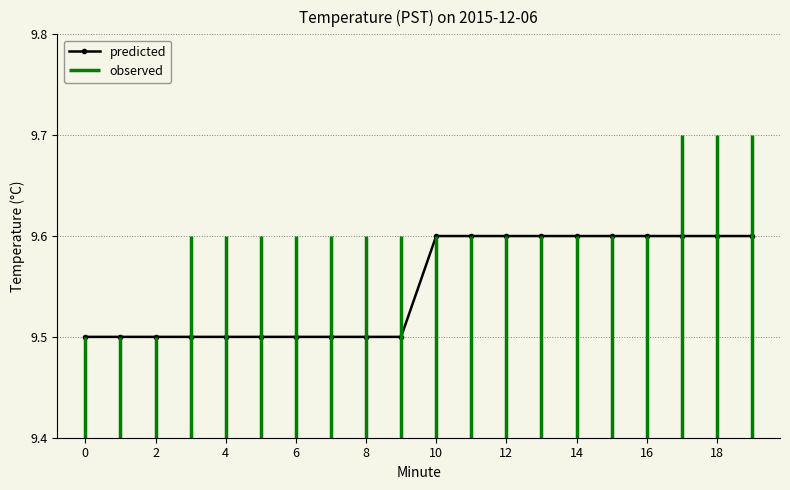

What is the value of the 15th point from the left?

9.6